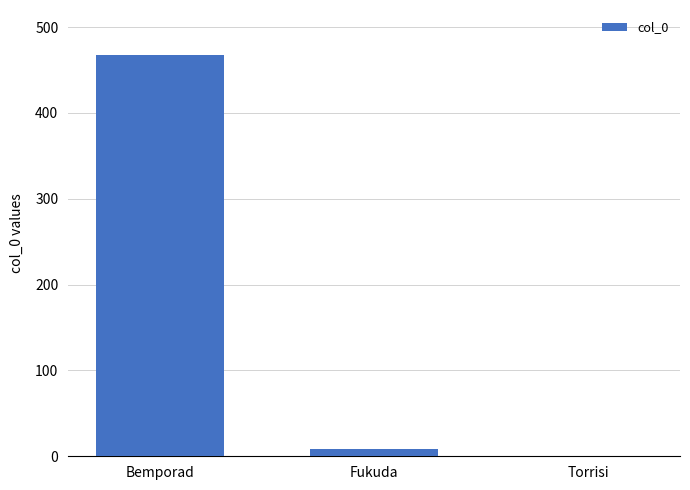

Between Bemporad and Torrisi, which is larger?

Bemporad